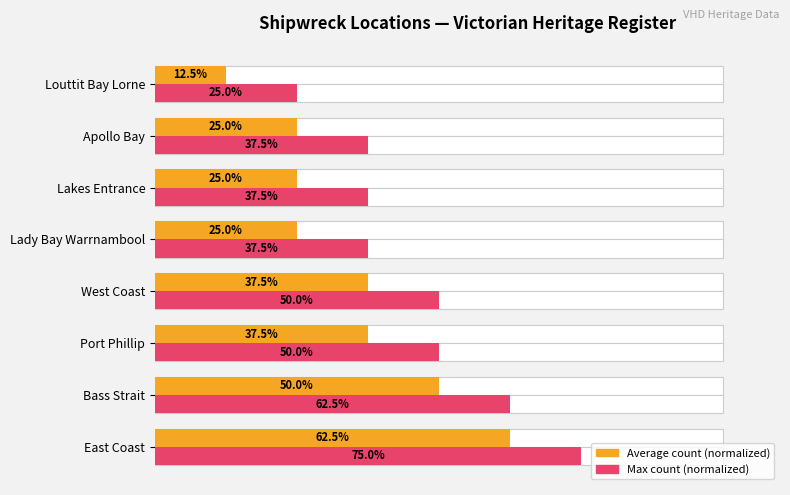

Rank the series by their average value, from lowest to highest.

Average count (normalized), Max count (normalized)